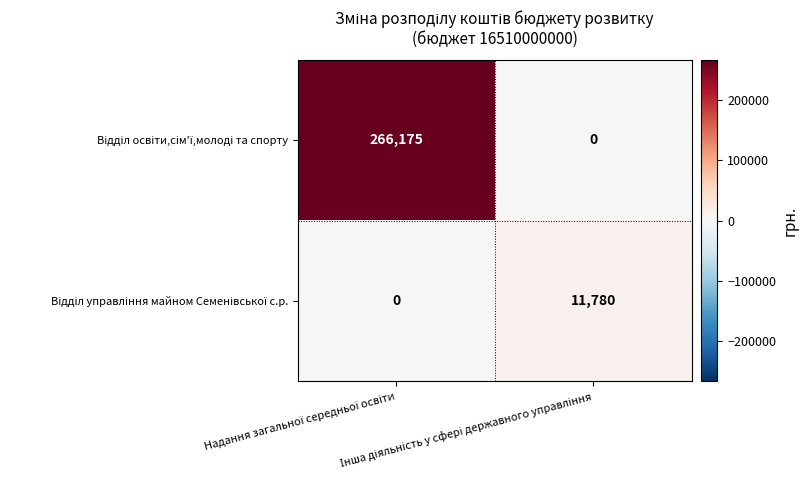

What is the maximum value shown in the chart?

266175